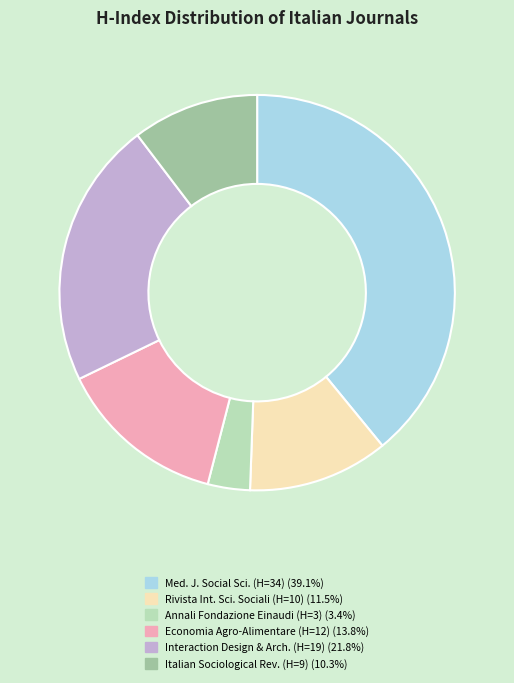

Is there a majority slice in this chart?

No